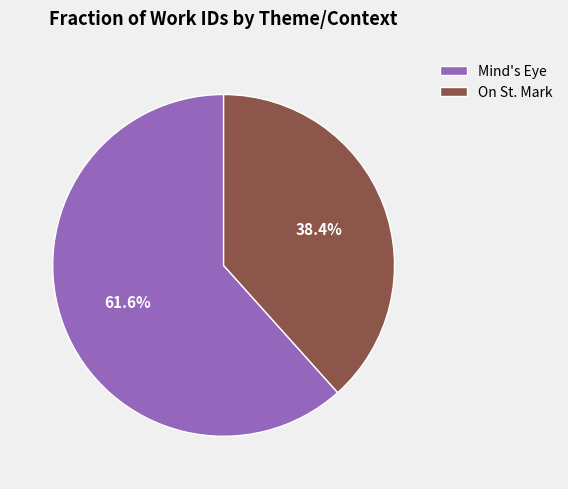

What is the ratio of the value at Mind's Eye to the value at On St. Mark?

1.6